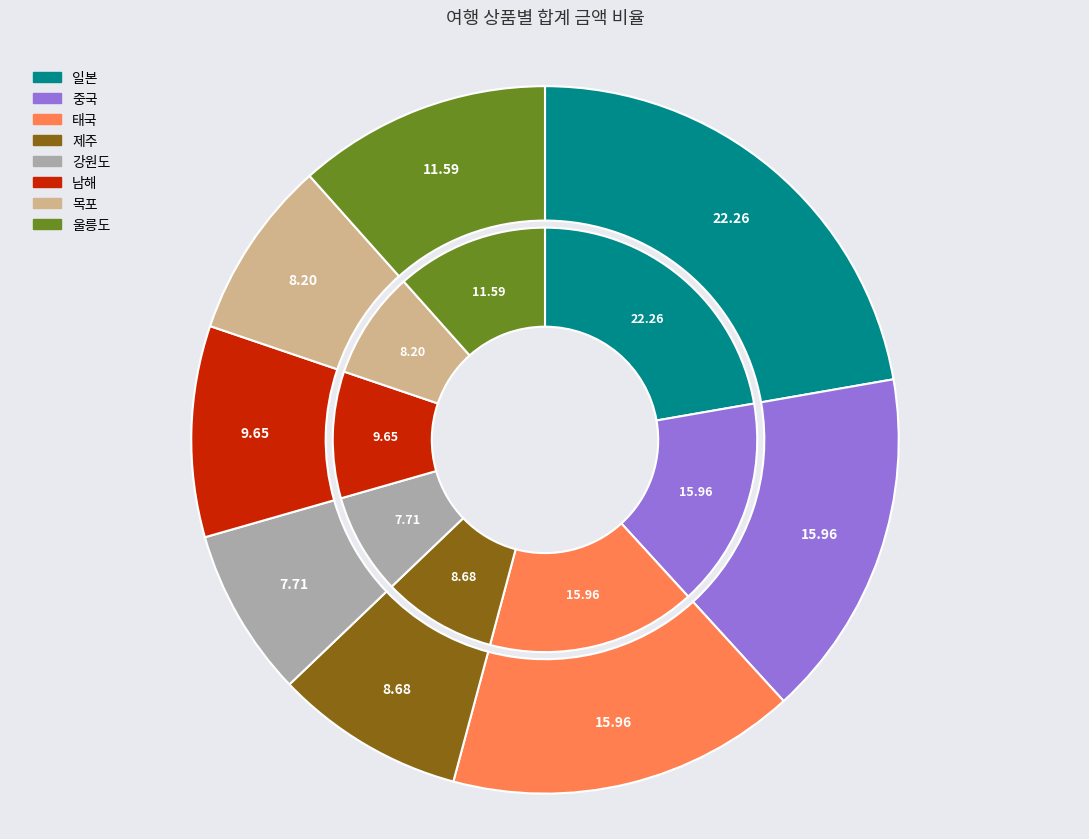

Is it true that 목포 is 18% of the pie?

False